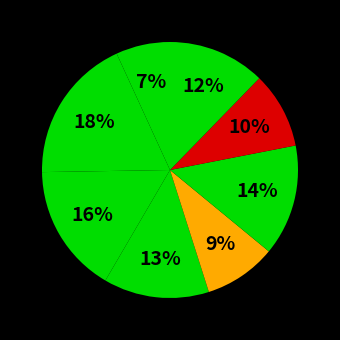

How many segments does this pie chart have?

8